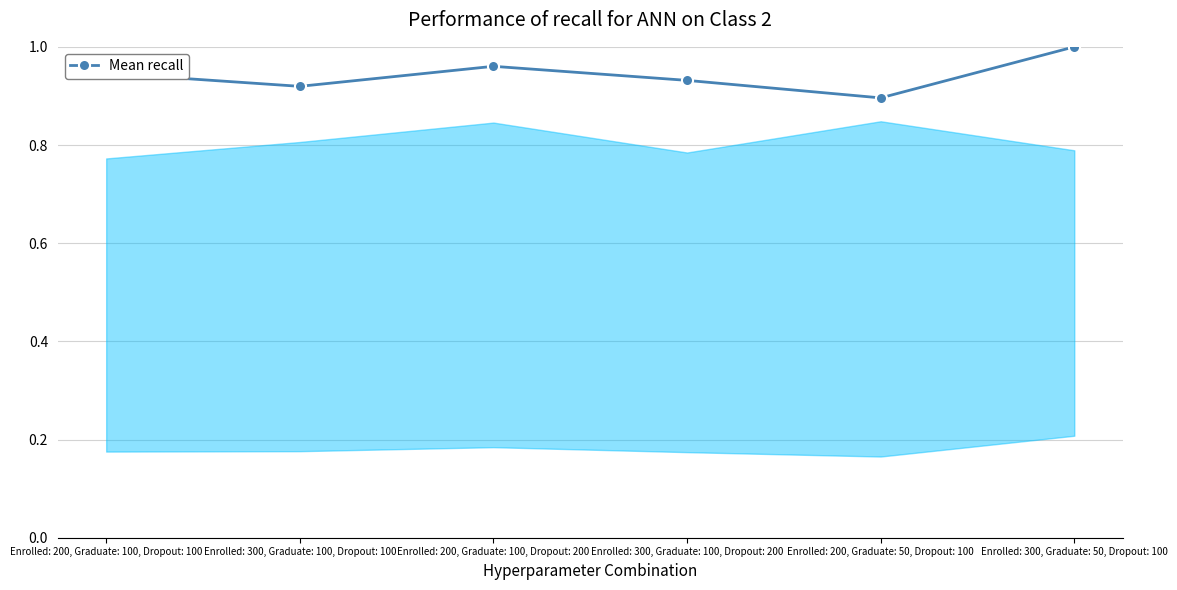

What is the label of the 6th point from the right?

Enrolled: 200, Graduate: 100, Dropout: 100